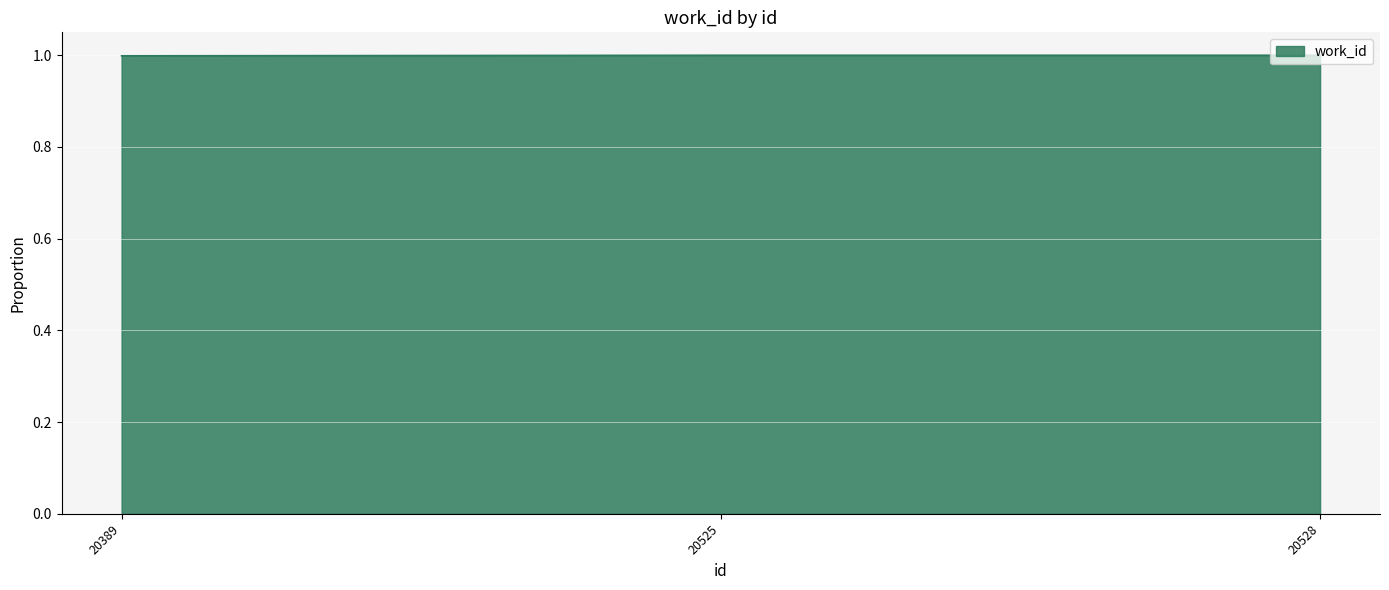

The value at 20389 is 1.6. True or false?

False